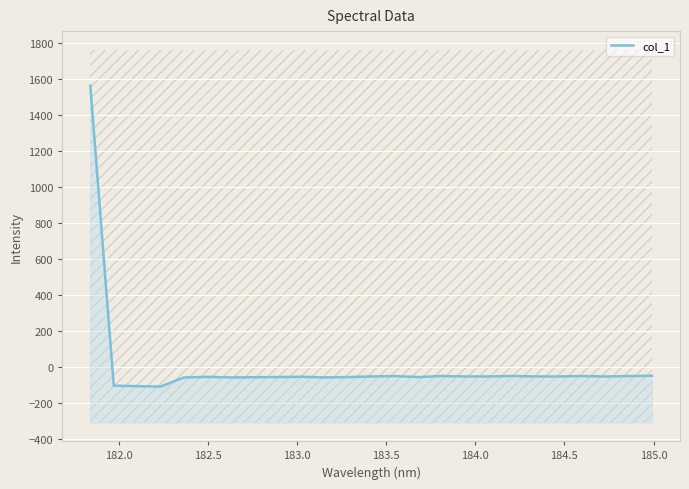

How many distinct data groups are displayed?

1